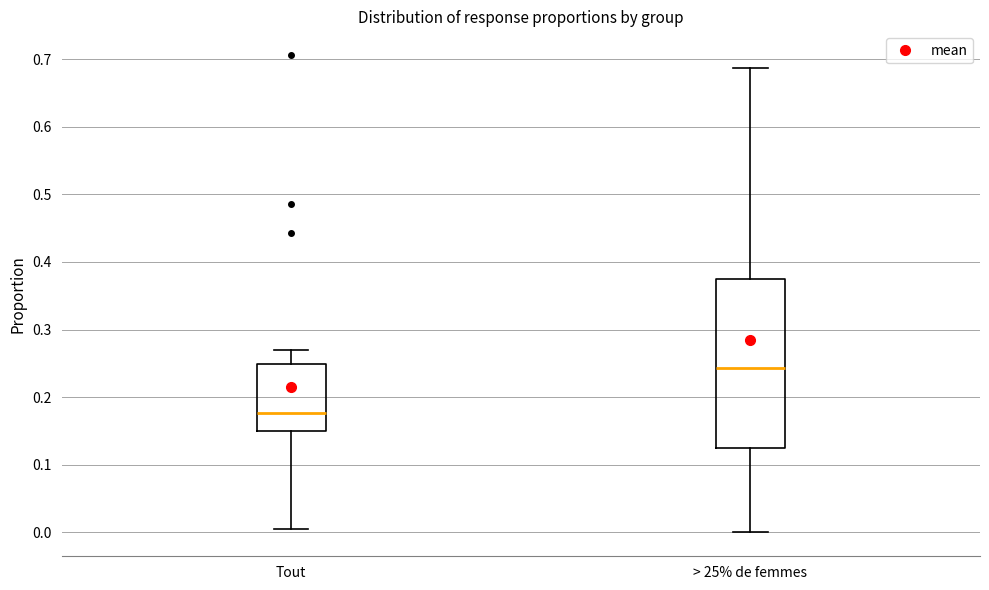

Reading left to right, transcribe this box plot: for each box, give where its median line is, the range the box spans, and where its two whiskers end, as read against the y-axis. The values are not printed on the chart, so give them approximately, as read against the axis.

Tout: median 0.18, box 0.15 to 0.25, whiskers 0.01 to 0.27
> 25% de femmes: median 0.24, box 0.13 to 0.38, whiskers 0.00 to 0.69